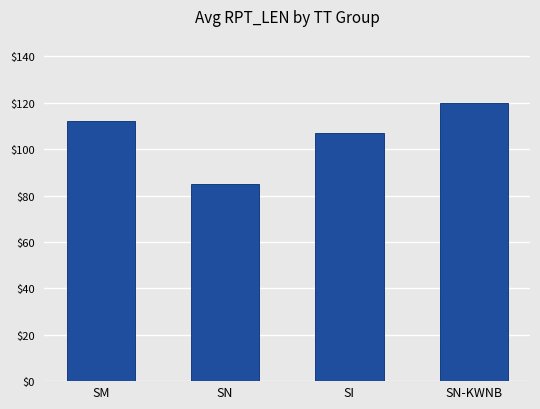

Is it true that the value at SM is 168?

False